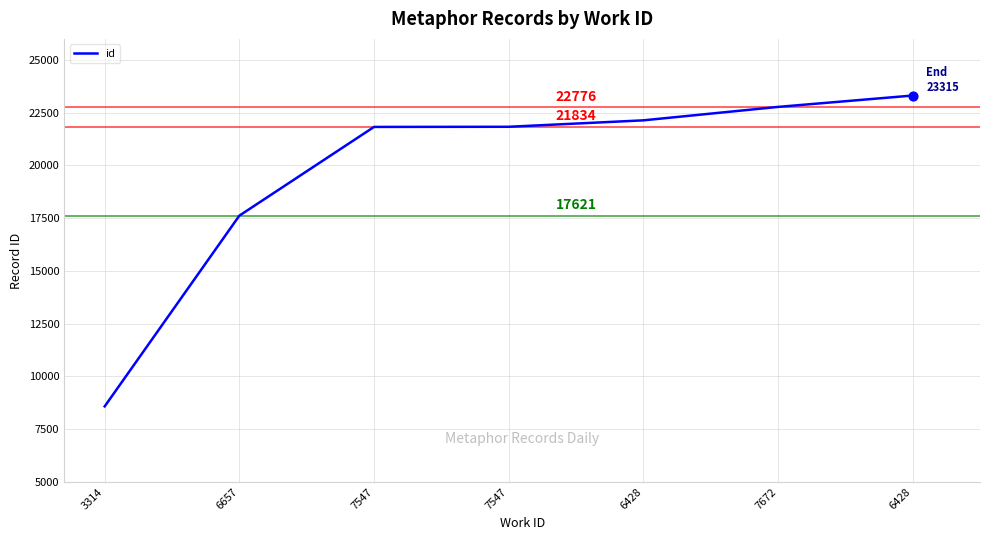

Which has a higher value, 6428 or 7672?

6428